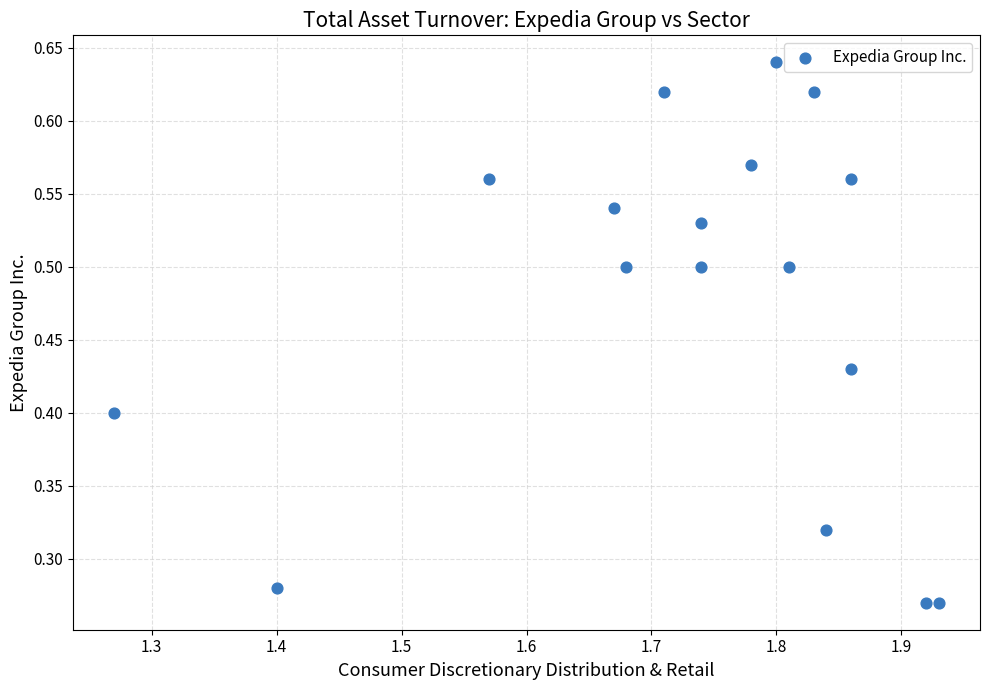

How many points are shown in the scatter plot?

17